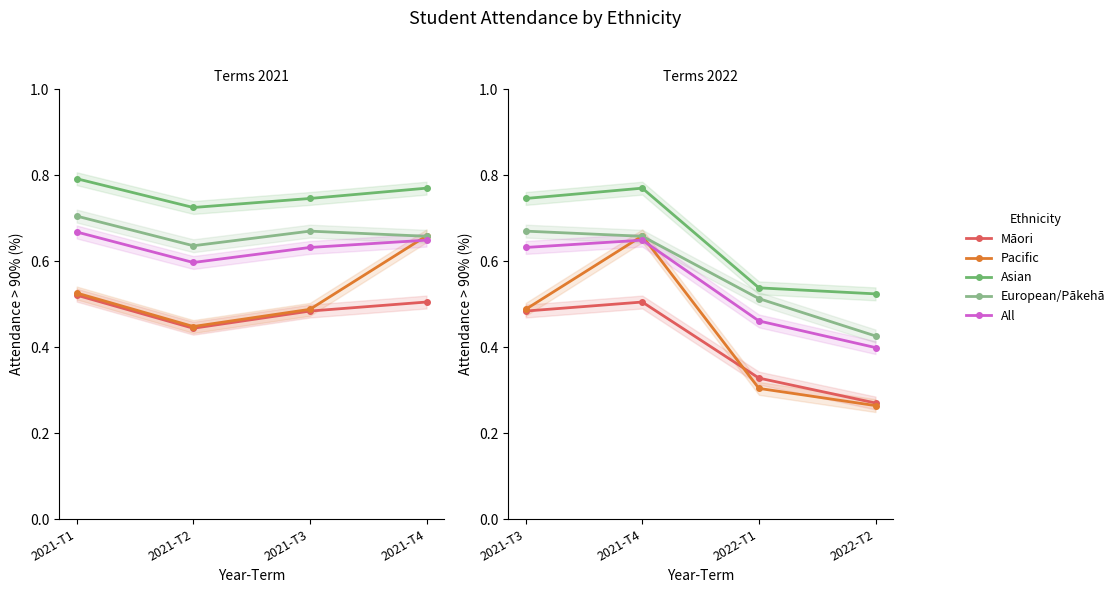

Where does the Pacific series first go above 48?

2021-T3